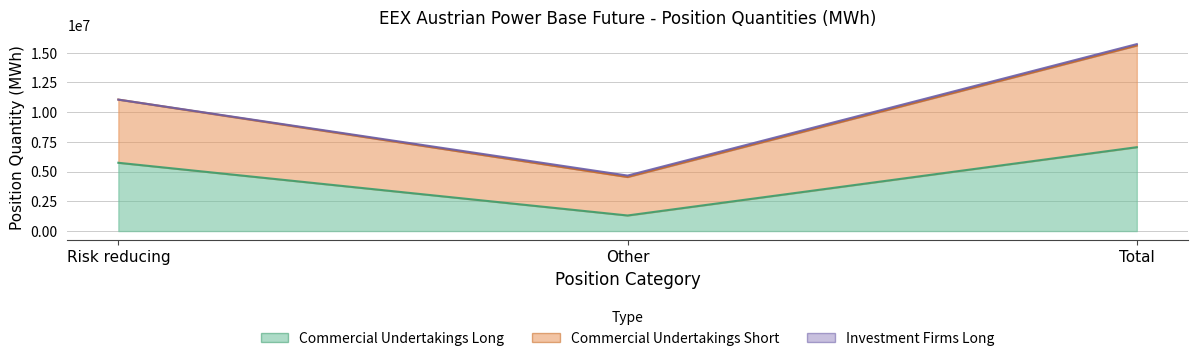

At how many categories does at least one series exceed 6549812?

1